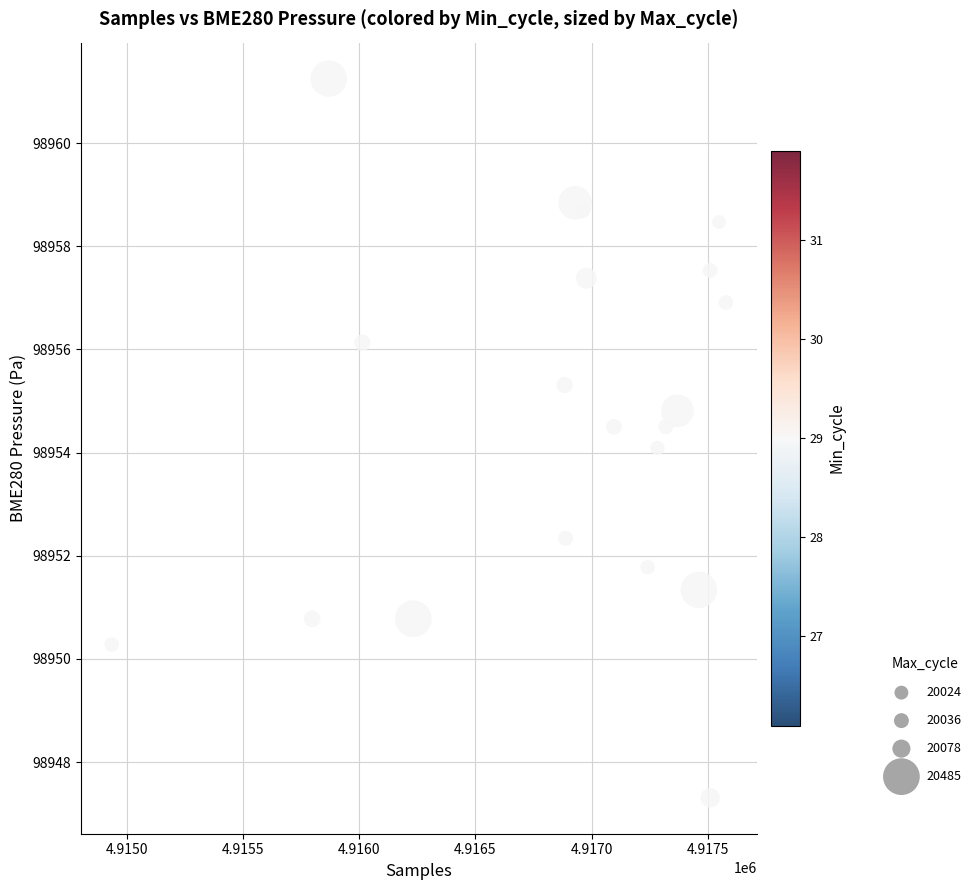

What is the range of X values (max minus min)?

2641.0